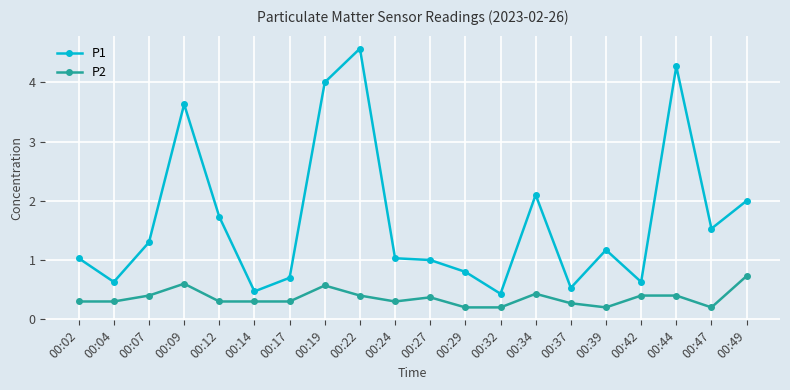

Is the value of P1 at 00:22 greater than the value of P2 at 00:47?

Yes